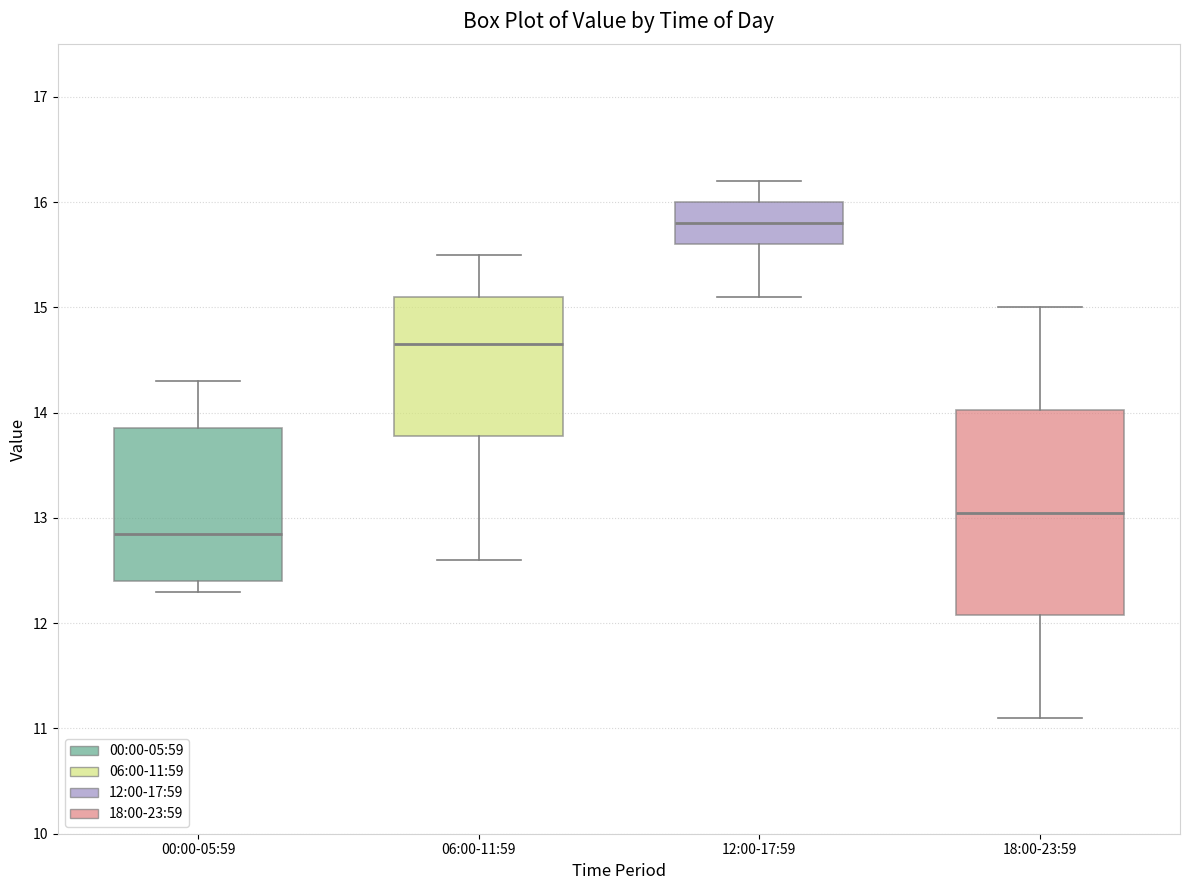

Which box is the tallest, from its lower edge to its upper edge?

18:00-23:59